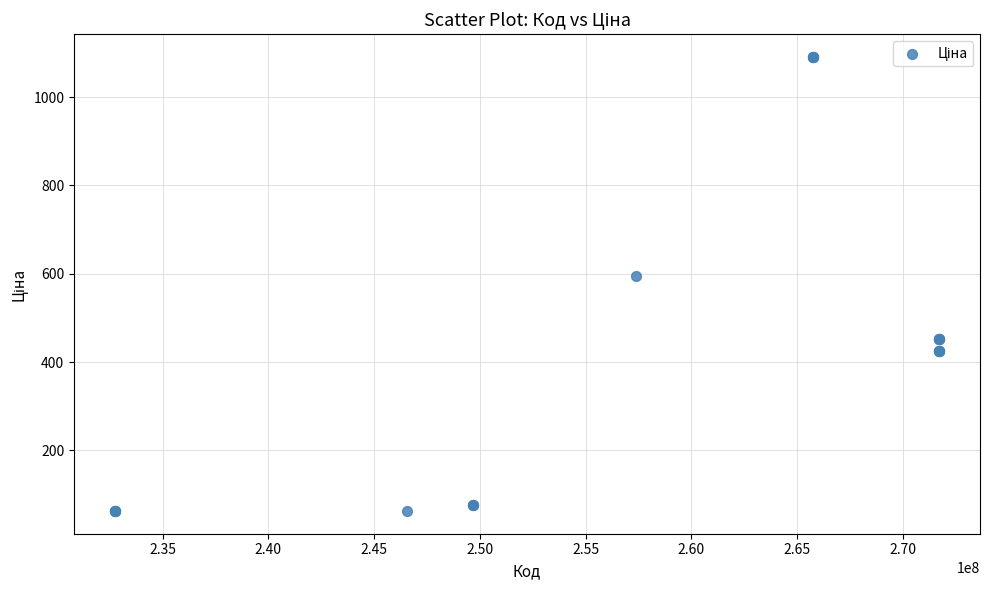

What Y value in the scatter plot is closest to 576?

595.0